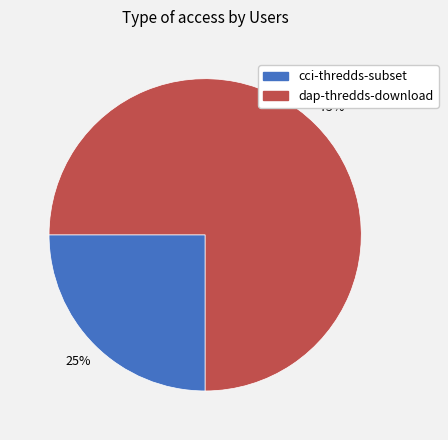

Count the number of slices in the pie.

2